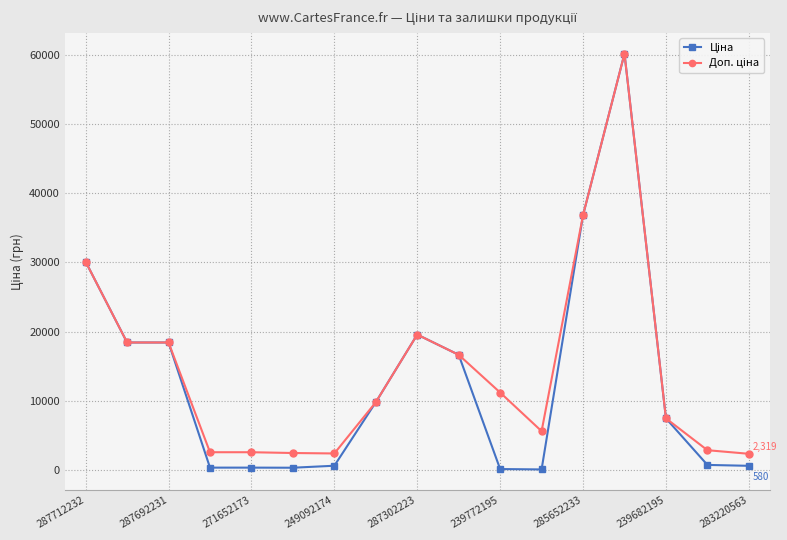

How many lines are shown in the chart?

2